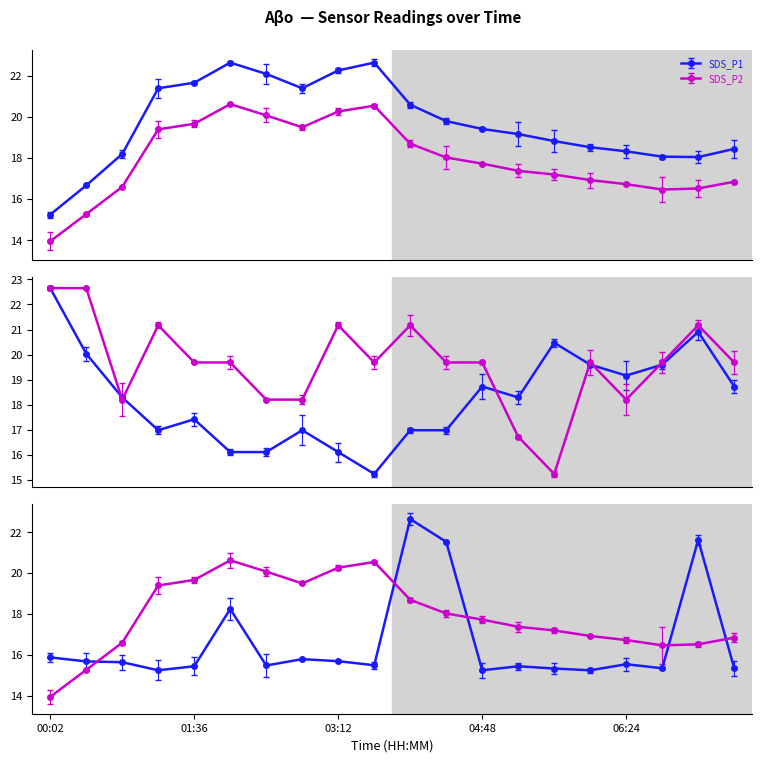

True or false: SDS_P2 has a value of 19.5 at 7.

True